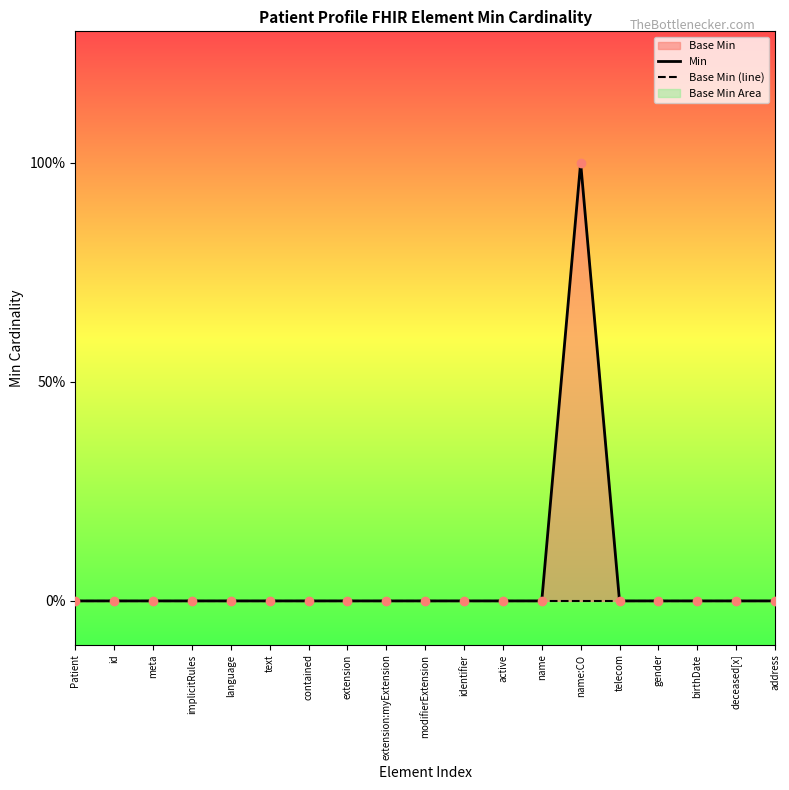

What position from the right is Patient?

19